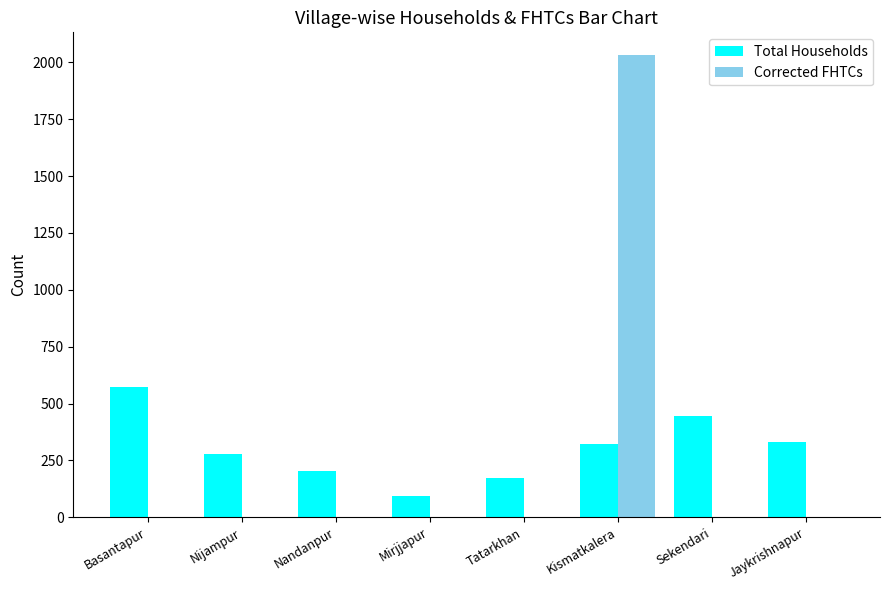

What is the maximum value shown in the chart?

2031